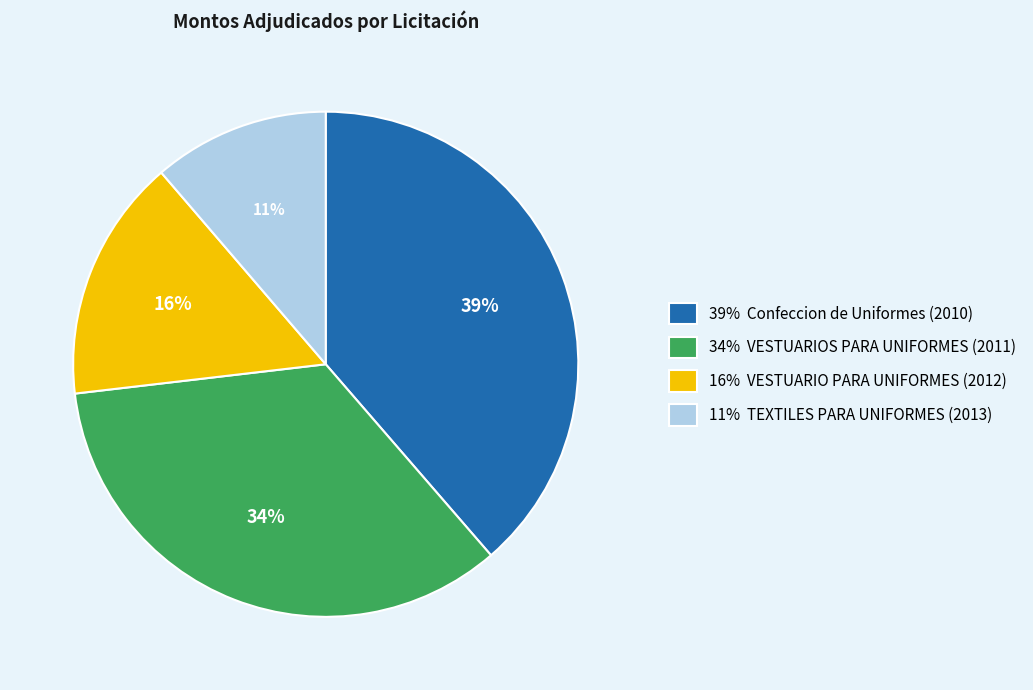

Is there any slice that represents more than half of the pie?

No